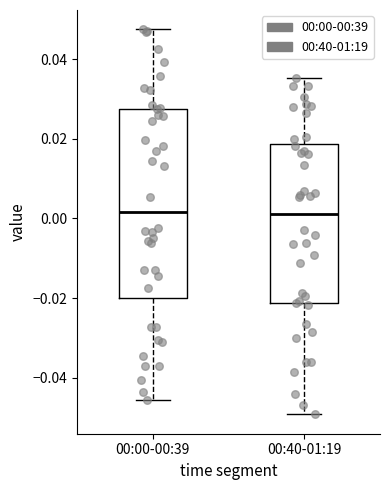

Reading left to right, transcribe this box plot: for each box, give where its median line is, the range the box spans, and where its two whiskers end, as read against the y-axis. The values are not printed on the chart, so give them approximately, as read against the axis.

00:00-00:39: median 0.002, box -0.020 to 0.028, whiskers -0.046 to 0.048
00:40-01:19: median 0.002, box -0.022 to 0.018, whiskers -0.050 to 0.036